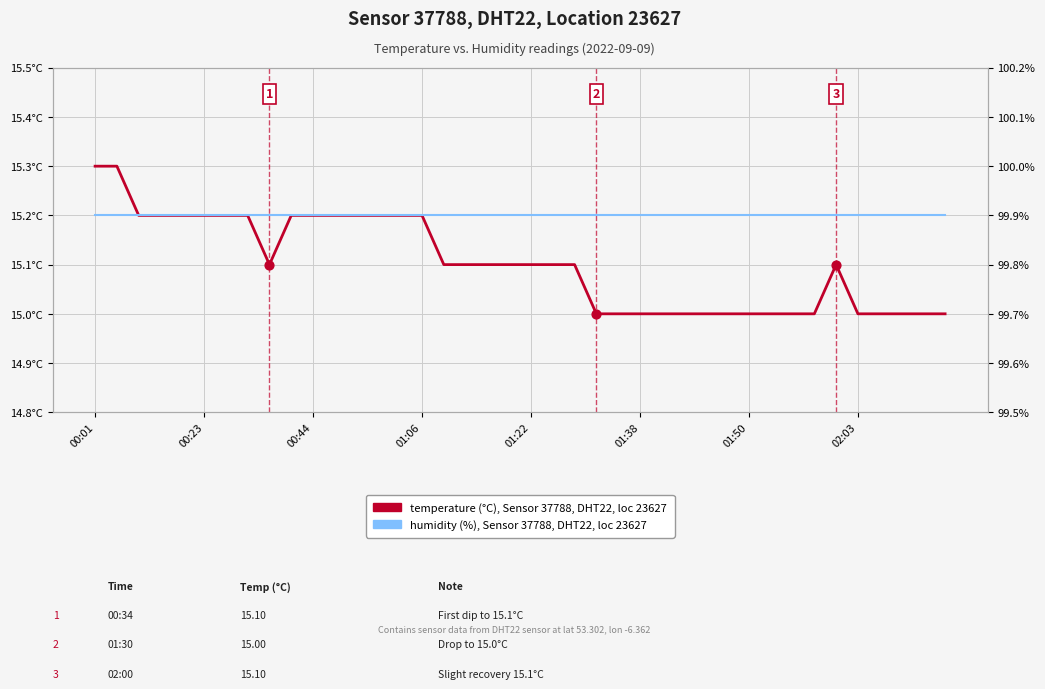

Which series reaches the maximum Y coordinate?

humidity (%) - Sensor 37788, DHT22